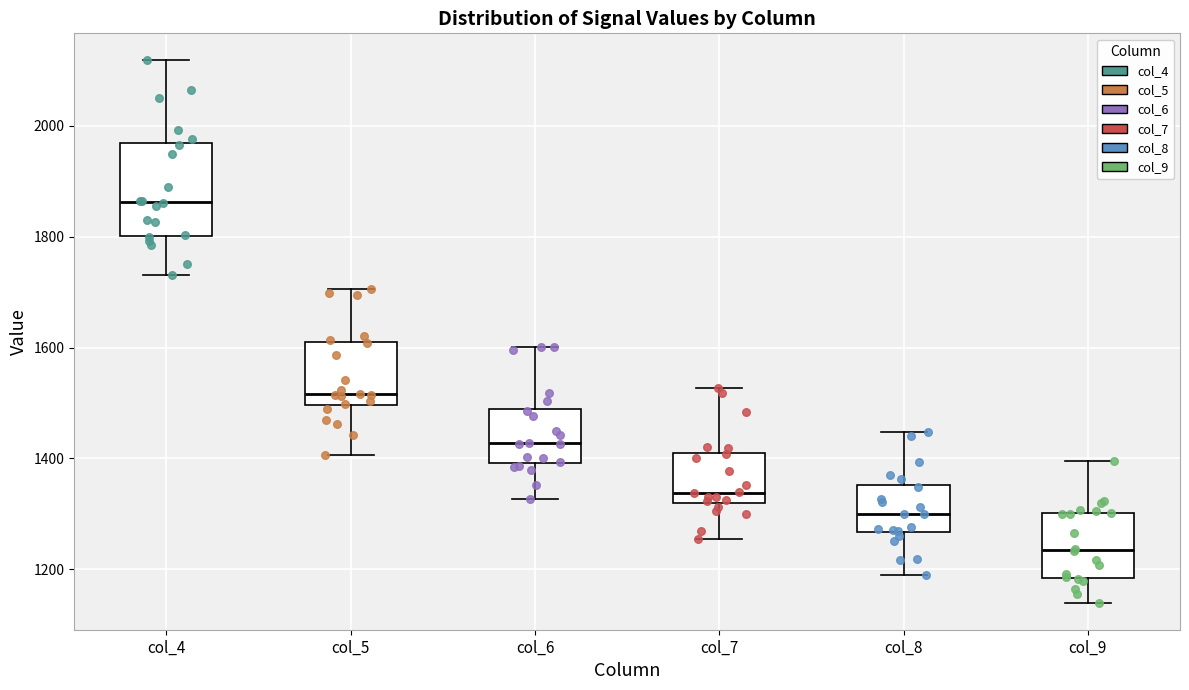

Where does the lower whisker of the box for col_8 end on the y-axis? The values are not printed on the chart, so give them approximately, as read against the axis.

1200